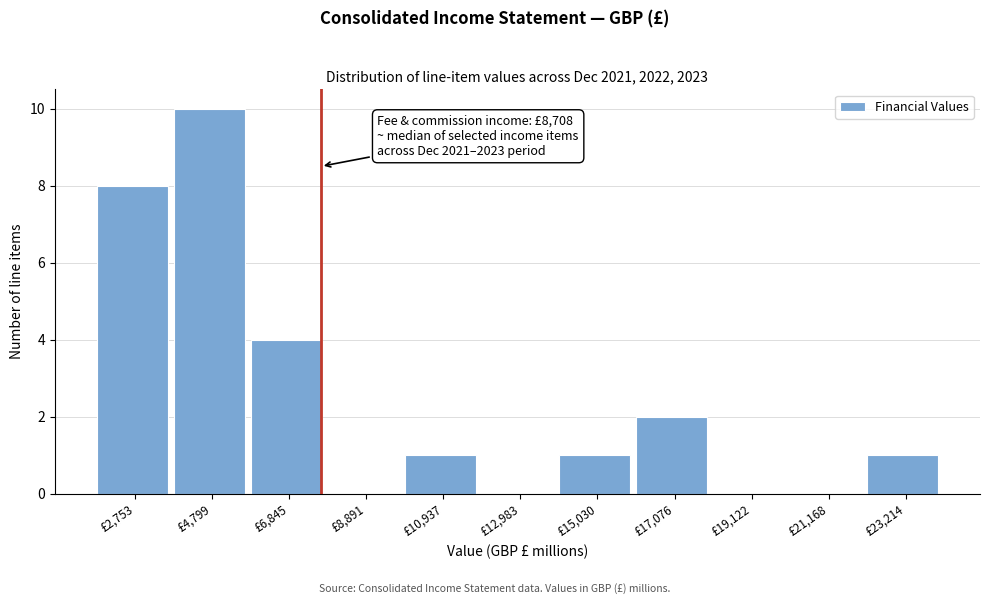

Reading right to left, what are all the values shown in this chart?

£23,214=1	£21,168=0	£19,122=0	£17,076=2	£15,030=1	£12,983=0	£10,937=1	£8,891=0	£6,845=4	£4,799=10	£2,753=8